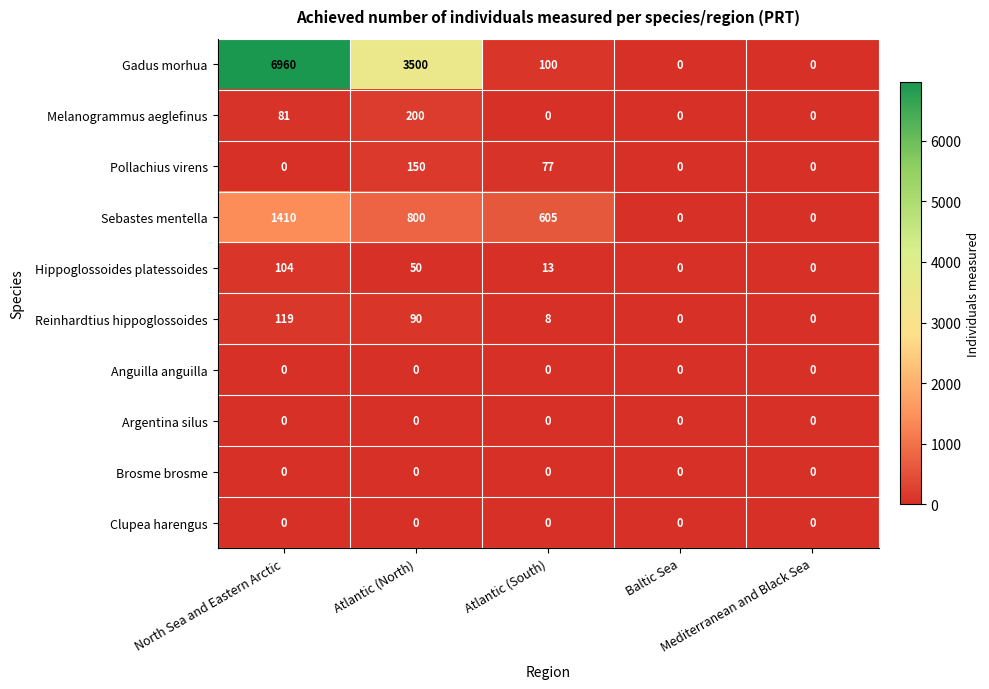

At which category is the sum across all series the highest?

North Sea and Eastern Arctic